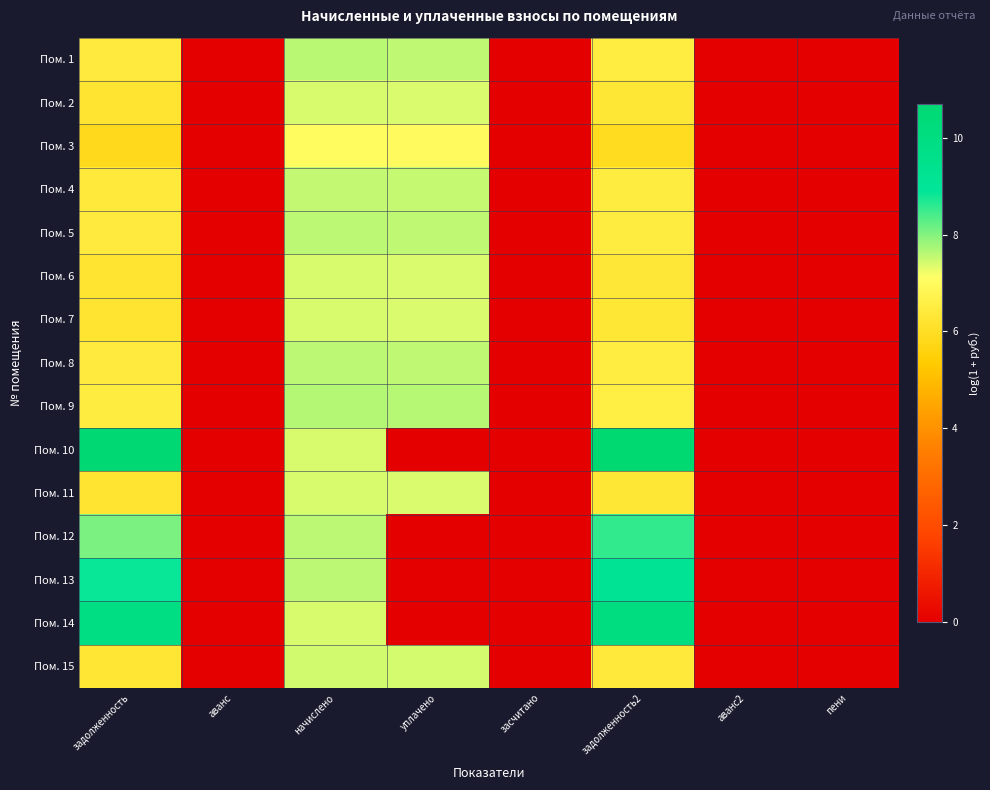

Reading left to right, transcribe all the data shown in this chart.

Пом. 1: задолженность=6.4	аванс=0.0	начислено=7.6	уплачено=7.6	засчитано=0.0	задолженность2=6.5	аванс2=0.0	пени=0.0
Пом. 2: задолженность=6.2	аванс=0.0	начислено=7.4	уплачено=7.4	засчитано=0.0	задолженность2=6.3	аванс2=0.0	пени=0.0
Пом. 3: задолженность=5.9	аванс=0.0	начислено=7.0	уплачено=7.0	засчитано=0.0	задолженность2=5.9	аванс2=0.0	пени=0.0
Пом. 4: задолженность=6.4	аванс=0.0	начислено=7.6	уплачено=7.5	засчитано=0.0	задолженность2=6.5	аванс2=0.0	пени=0.0
Пом. 5: задолженность=6.4	аванс=0.0	начислено=7.6	уплачено=7.6	засчитано=0.0	задолженность2=6.5	аванс2=0.0	пени=0.0
Пом. 6: задолженность=6.2	аванс=0.0	начислено=7.4	уплачено=7.4	засчитано=0.0	задолженность2=6.3	аванс2=0.0	пени=0.0
Пом. 7: задолженность=6.2	аванс=0.0	начислено=7.4	уплачено=7.4	засчитано=0.0	задолженность2=6.3	аванс2=0.0	пени=0.0
Пом. 8: задолженность=6.4	аванс=0.0	начислено=7.6	уплачено=7.6	засчитано=0.0	задолженность2=6.5	аванс2=0.0	пени=0.0
Пом. 9: задолженность=6.5	аванс=0.0	начислено=7.7	уплачено=7.6	засчитано=0.0	задолженность2=6.6	аванс2=0.0	пени=0.0
Пом. 10: задолженность=10.7	аванс=0.0	начислено=7.4	уплачено=0.0	засчитано=0.0	задолженность2=10.7	аванс2=0.0	пени=0.0
Пом. 11: задолженность=6.2	аванс=0.0	начислено=7.4	уплачено=7.4	засчитано=0.0	задолженность2=6.3	аванс2=0.0	пени=0.0
Пом. 12: задолженность=8.0	аванс=0.0	начислено=7.6	уплачено=0.0	засчитано=0.0	задолженность2=8.6	аванс2=0.0	пени=0.0
Пом. 13: задолженность=8.9	аванс=0.0	начислено=7.6	уплачено=0.0	засчитано=0.0	задолженность2=9.1	аванс2=0.0	пени=0.0
Пом. 14: задолженность=9.9	аванс=0.0	начислено=7.4	уплачено=0.0	засчитано=0.0	задолженность2=10.0	аванс2=0.0	пени=0.0
Пом. 15: задолженность=6.3	аванс=0.0	начислено=7.5	уплачено=7.4	засчитано=0.0	задолженность2=6.4	аванс2=0.0	пени=0.0